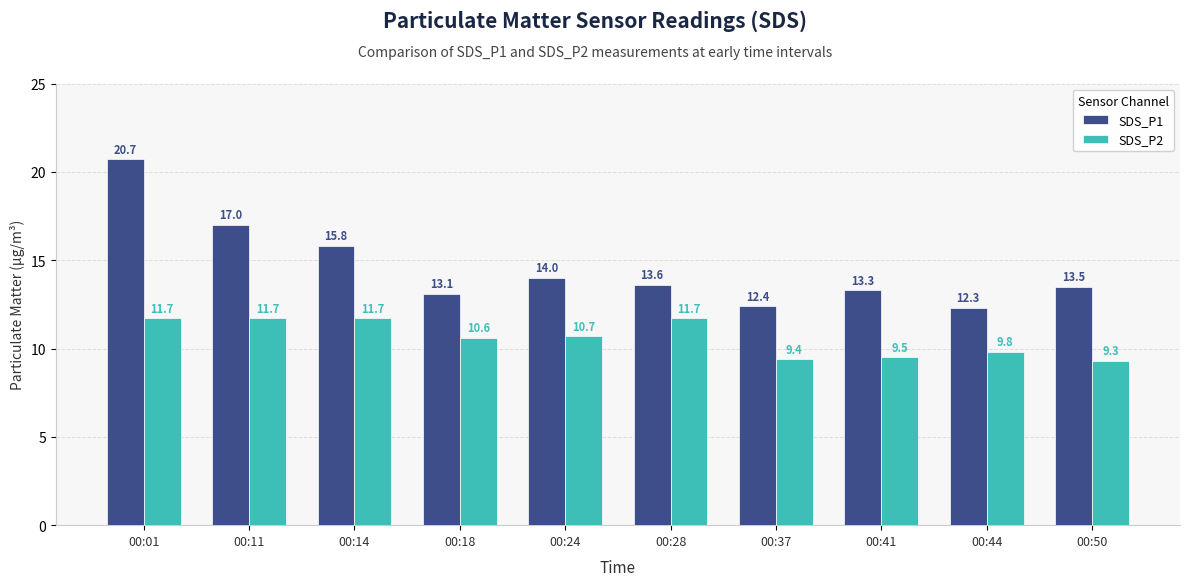

Reading left to right, transcribe all the data shown in this chart.

SDS_P1: 00:01=20.7	00:11=17.0	00:14=15.8	00:18=13.1	00:24=14.0	00:28=13.6	00:37=12.4	00:41=13.3	00:44=12.3	00:50=13.5
SDS_P2: 00:01=11.7	00:11=11.7	00:14=11.7	00:18=10.6	00:24=10.7	00:28=11.7	00:37=9.4	00:41=9.5	00:44=9.8	00:50=9.3